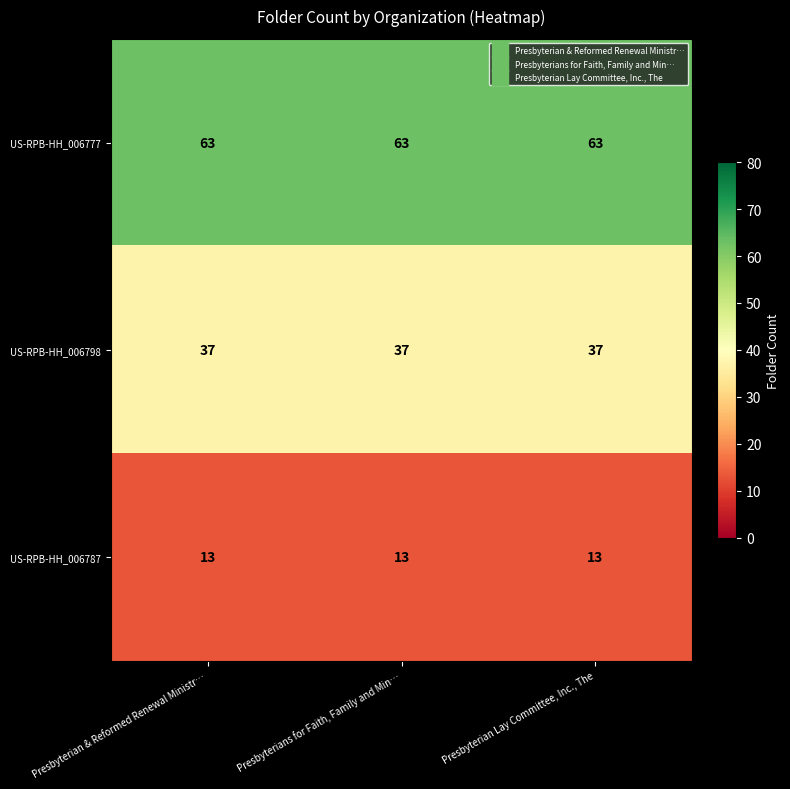

What is the sum of all US-RPB-HH_006777 values?

189